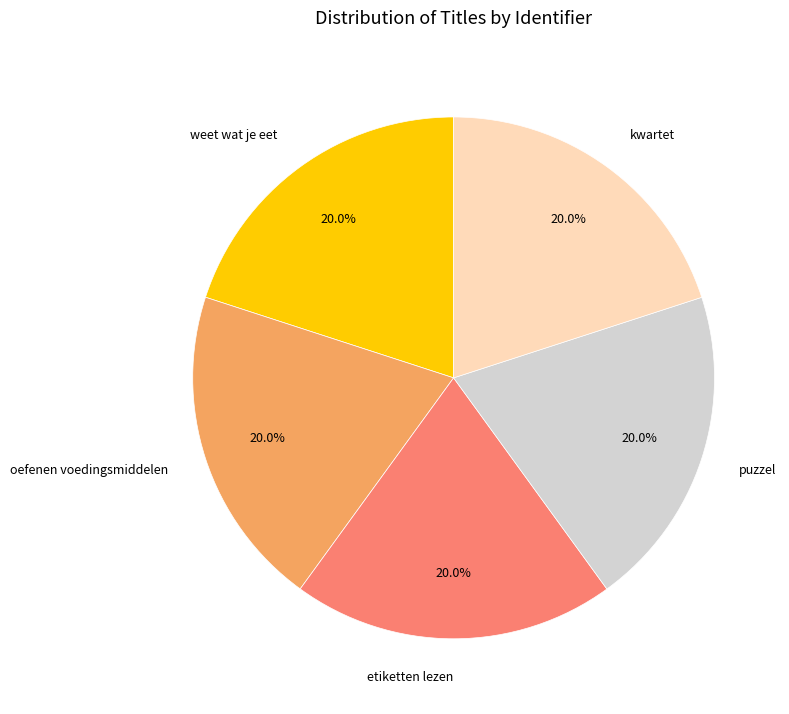

What is the ratio of the value at etiketten lezen to the value at oefenen voedingsmiddelen?

1.0